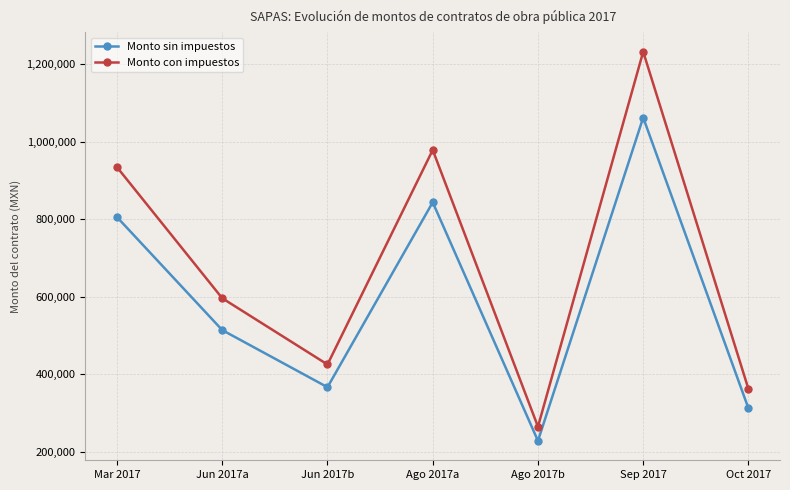

Reading left to right, what are all the values shown in this chart?

Monto sin impuestos: Mar 2017=805223.1	Jun 2017a=513718.2	Jun 2017b=366369.3	Ago 2017a=843526.5	Ago 2017b=228012.3	Sep 2017=1062158.0	Oct 2017=311884.5
Monto con impuestos: Mar 2017=934058.8	Jun 2017a=595913.1	Jun 2017b=424988.4	Ago 2017a=978490.7	Ago 2017b=264494.3	Sep 2017=1232103.3	Oct 2017=361786.0